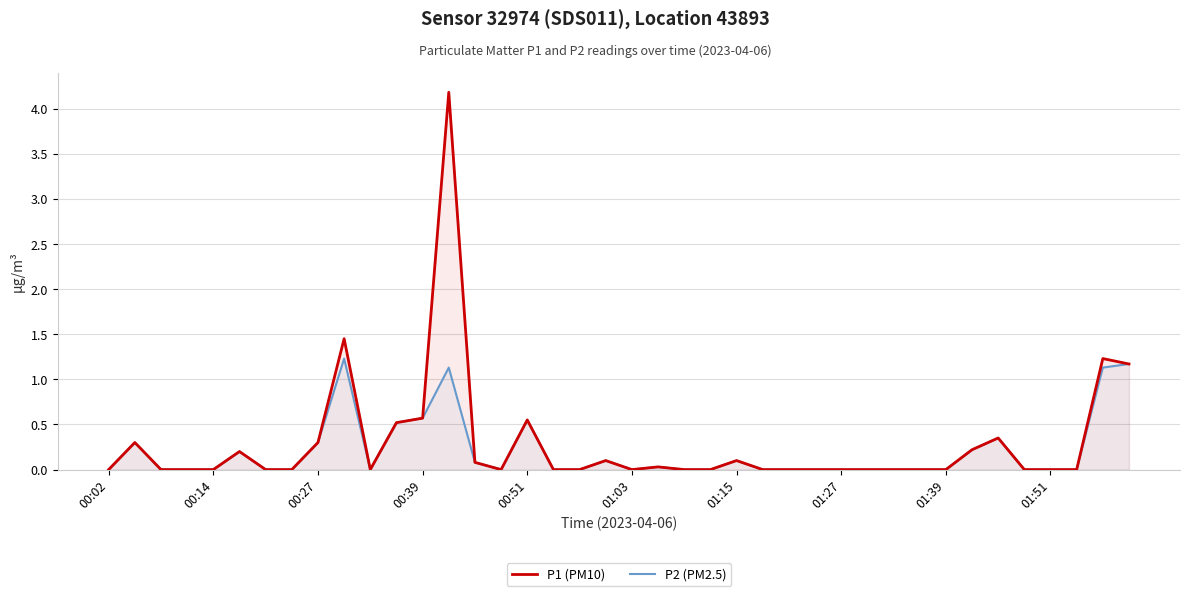

At which category does the chart reach its peak across all series?

13